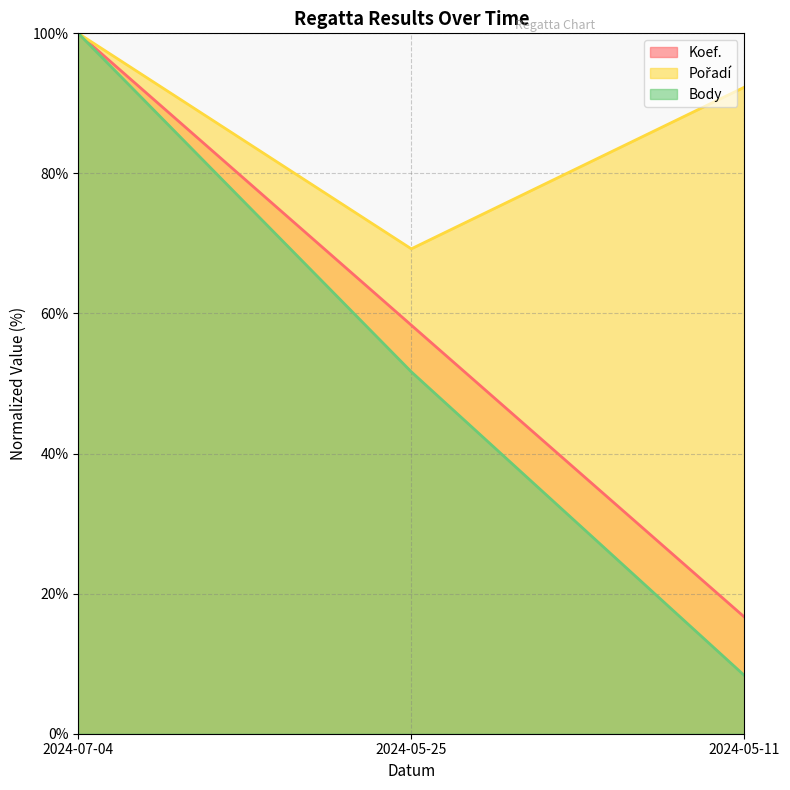

At which label does Koef. first exceed 58?

2024-07-04